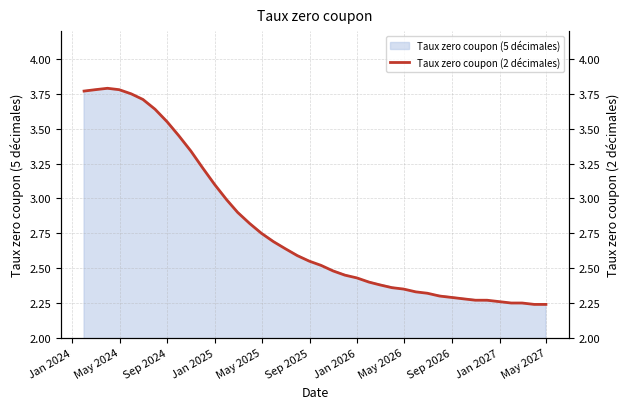

How many lines are shown in the chart?

1